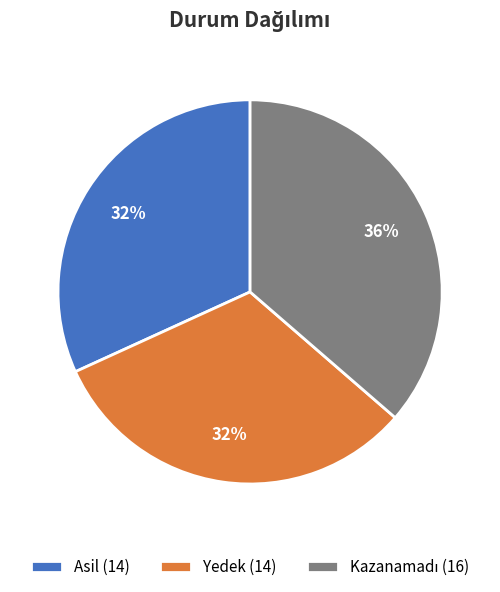

To the nearest percent, what is the average slice percentage?

33%